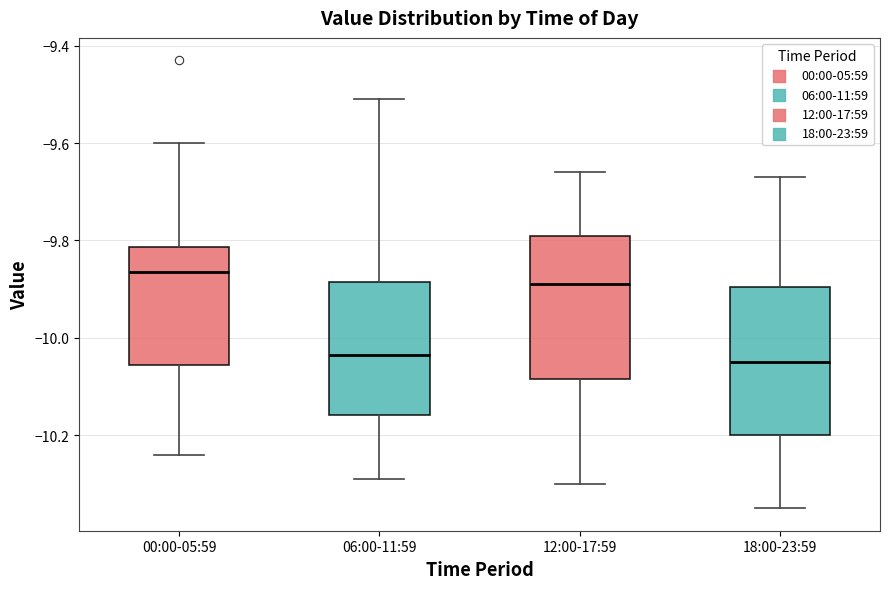

Reading left to right, read every box against the y-axis: the position of its median line, the range the box covers, and the ends of its whiskers. The values are not printed on the chart, so give them approximately, as read against the axis.

00:00-05:59: median -9.86, box -10.06 to -9.82, whiskers -10.24 to -9.60
06:00-11:59: median -10.04, box -10.16 to -9.88, whiskers -10.28 to -9.50
12:00-17:59: median -9.88, box -10.08 to -9.78, whiskers -10.30 to -9.66
18:00-23:59: median -10.04, box -10.20 to -9.90, whiskers -10.34 to -9.66